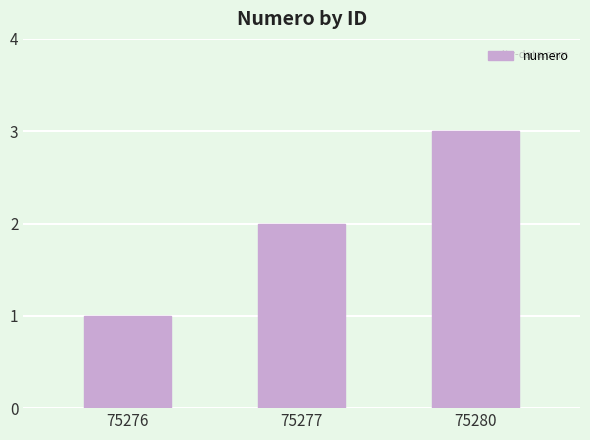

What is the change in value from 75276 to 75280?

+2